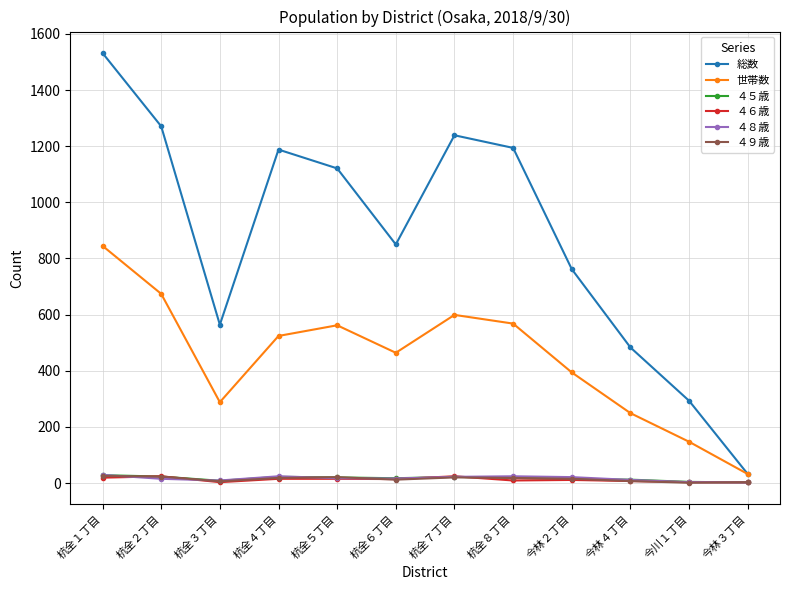

What is the greatest value displayed?

1532